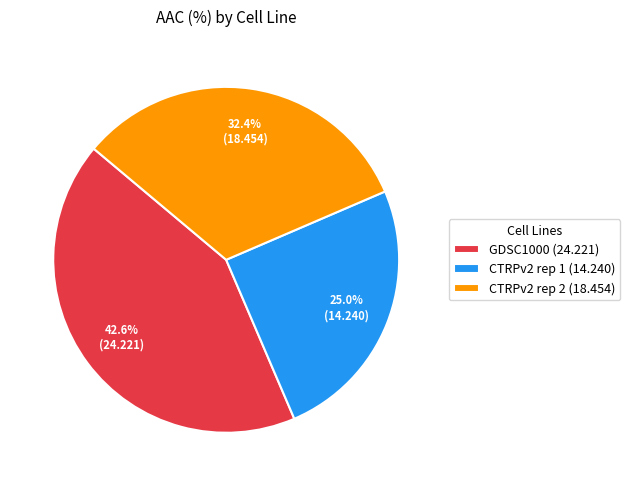

What is the ratio of the value at CTRPv2 rep 2 to the value at CTRPv2 rep 1?

1.3